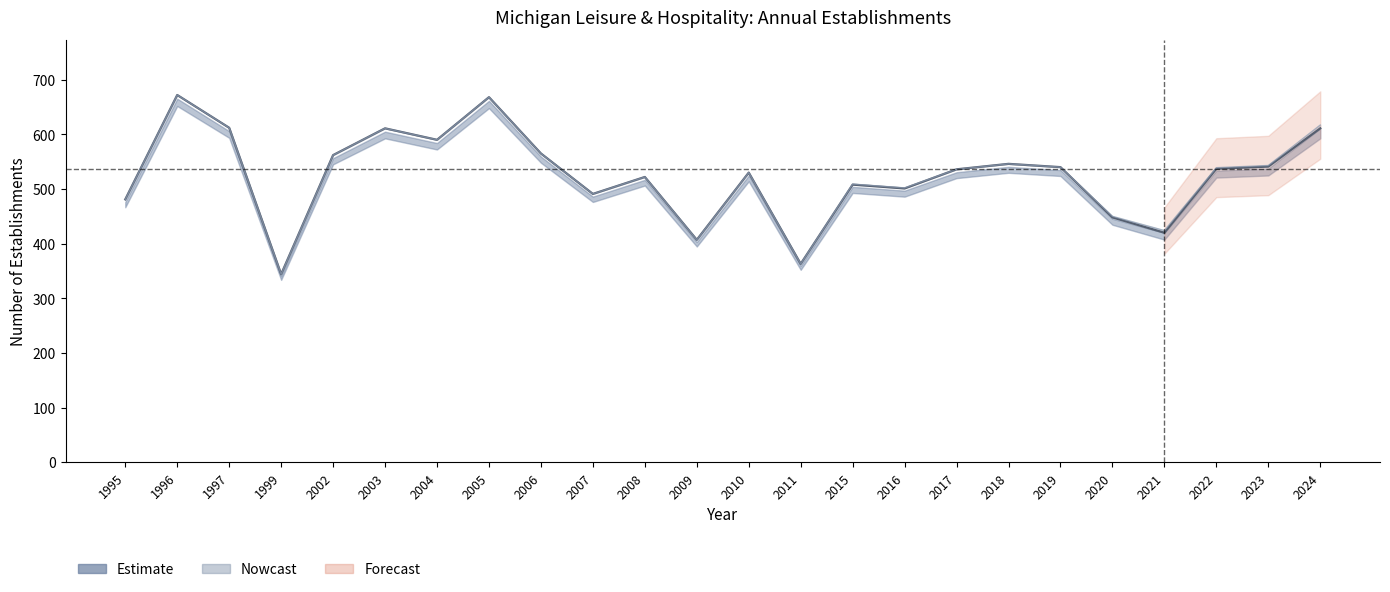

True or false: the data shows 129 at 2008.

False